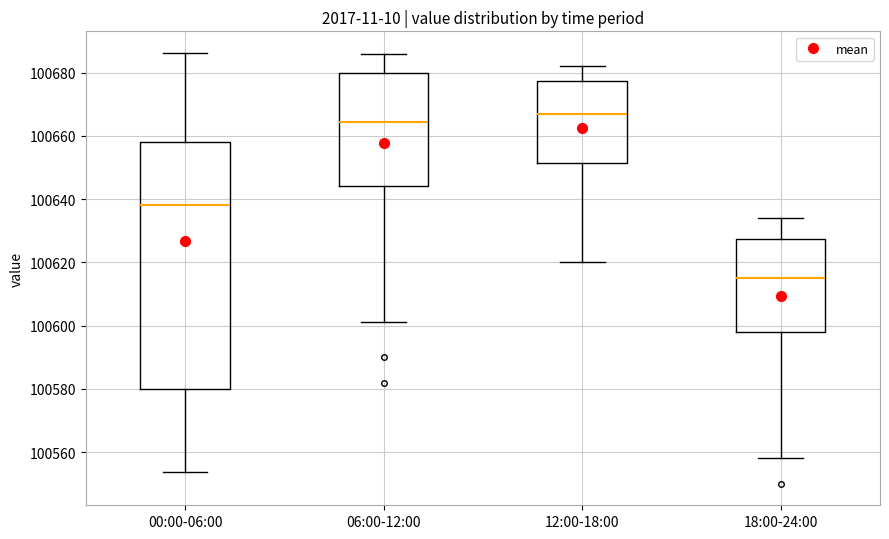

Reading left to right, read every box against the y-axis: the position of its median line, the range the box covers, and the ends of its whiskers. The values are not printed on the chart, so give them approximately, as read against the axis.

00:00-06:00: median 100638, box 100580 to 100658, whiskers 100554 to 100686
06:00-12:00: median 100664, box 100644 to 100680, whiskers 100602 to 100686
12:00-18:00: median 100668, box 100652 to 100678, whiskers 100620 to 100682
18:00-24:00: median 100616, box 100598 to 100628, whiskers 100558 to 100634